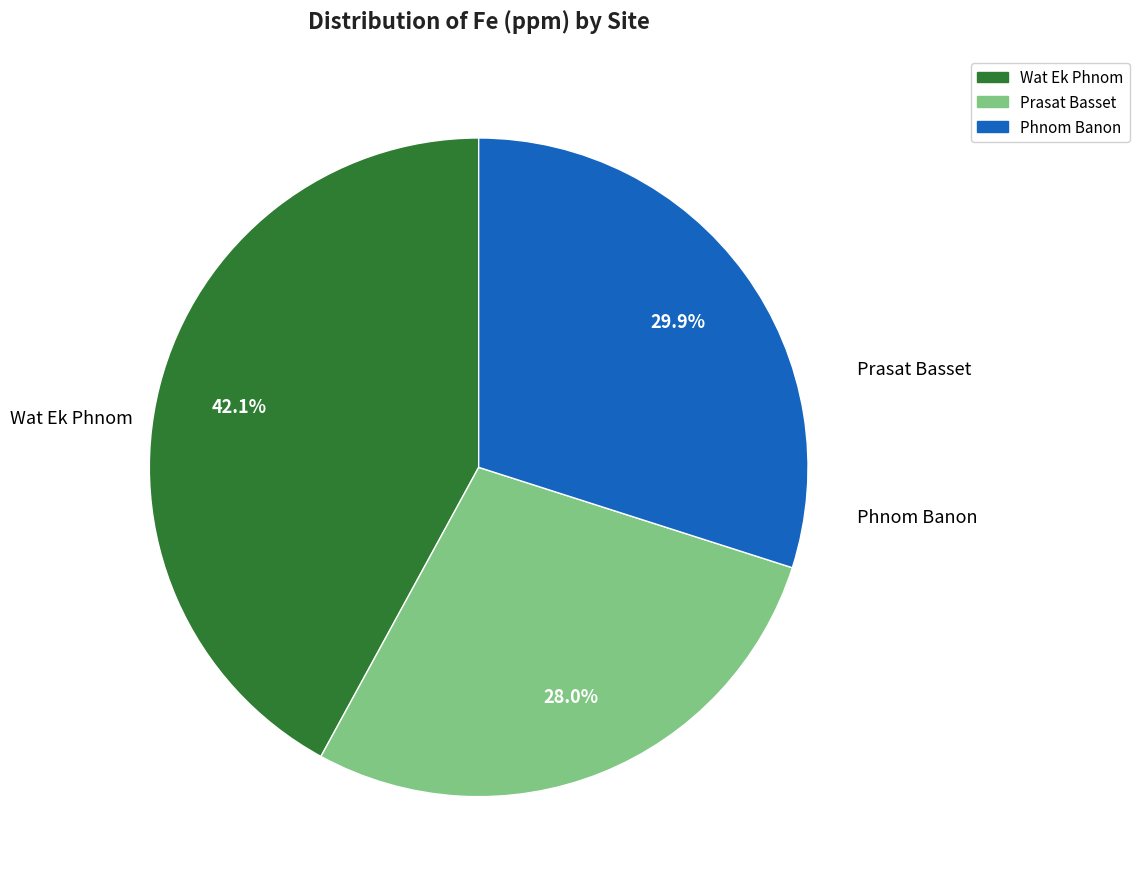

Does any single category account for the majority?

No